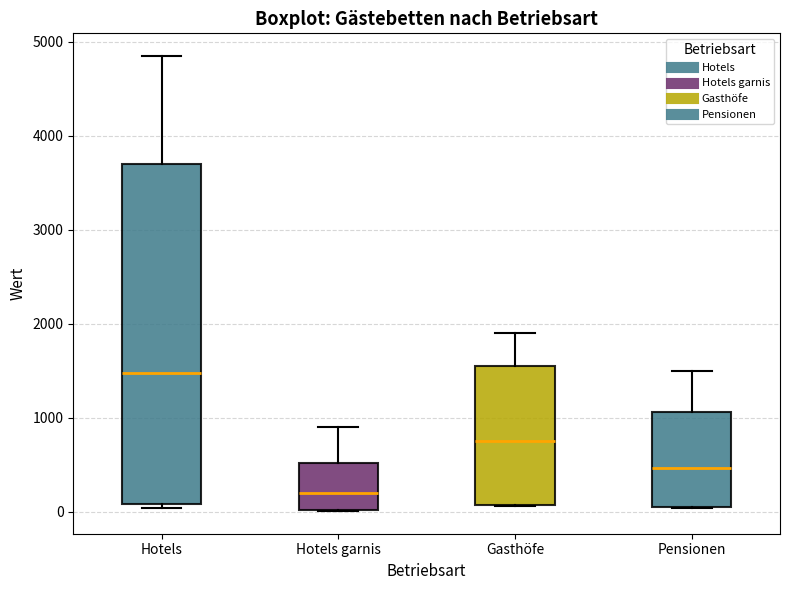

Reading left to right, transcribe this box plot: for each box, give where its median line is, the range the box spans, and where its two whiskers end, as read against the y-axis. The values are not printed on the chart, so give them approximately, as read against the axis.

Hotels: median 1500, box 100 to 3700, whiskers 0 to 4800
Hotels garnis: median 200, box 0 to 500, whiskers 0 to 900
Gasthöfe: median 800, box 100 to 1500, whiskers 100 to 1900
Pensionen: median 500, box 100 to 1100, whiskers 0 to 1500